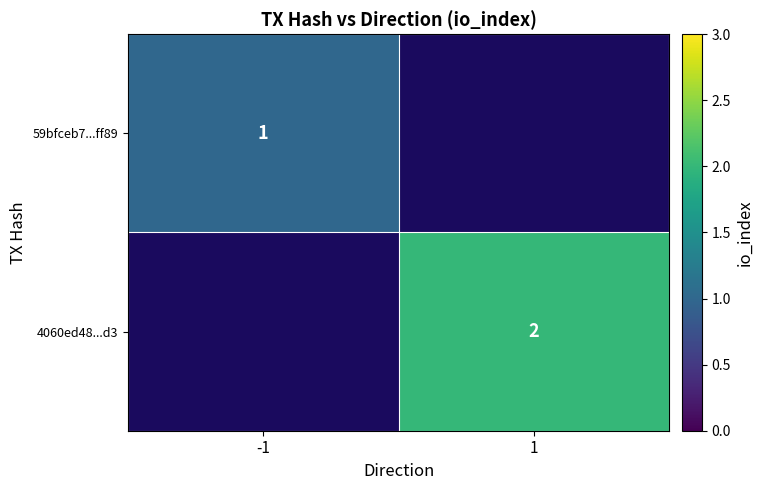

Which label corresponds to the smallest value in the chart?

-1